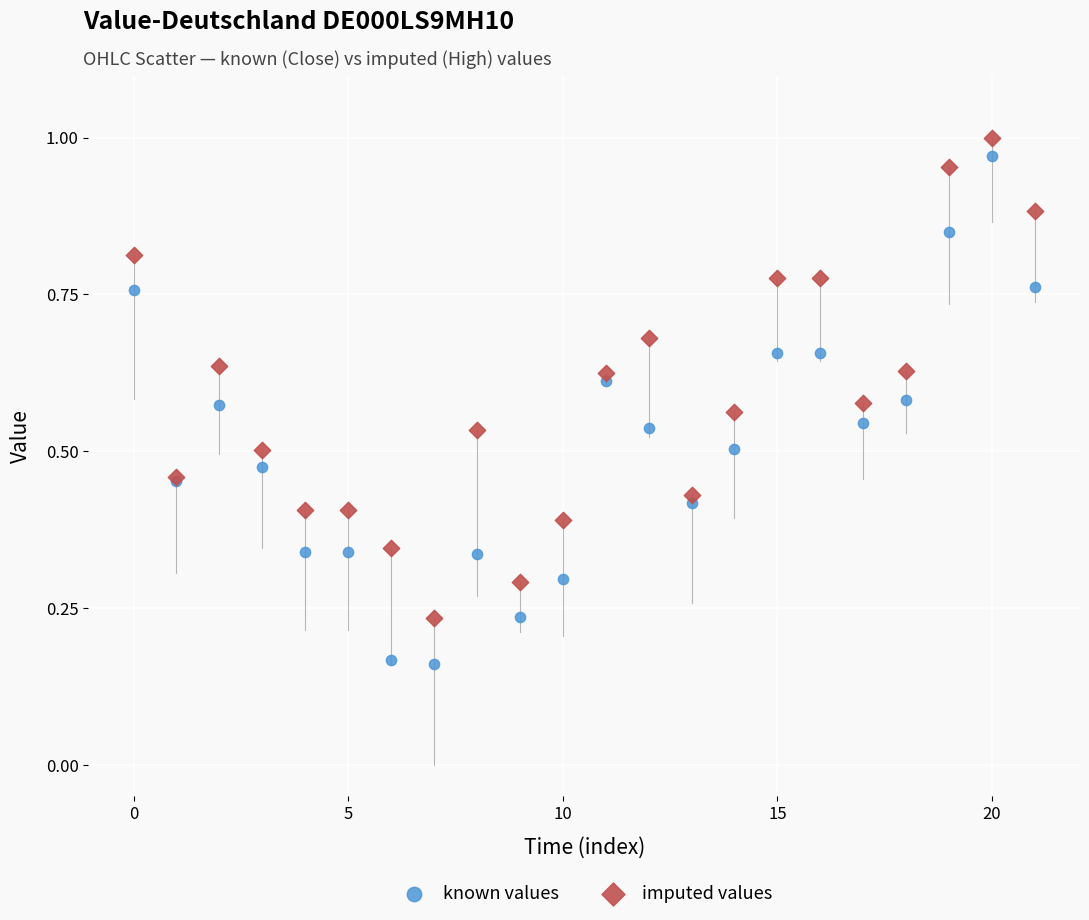

What are all the series names shown in the legend?

known values, imputed values